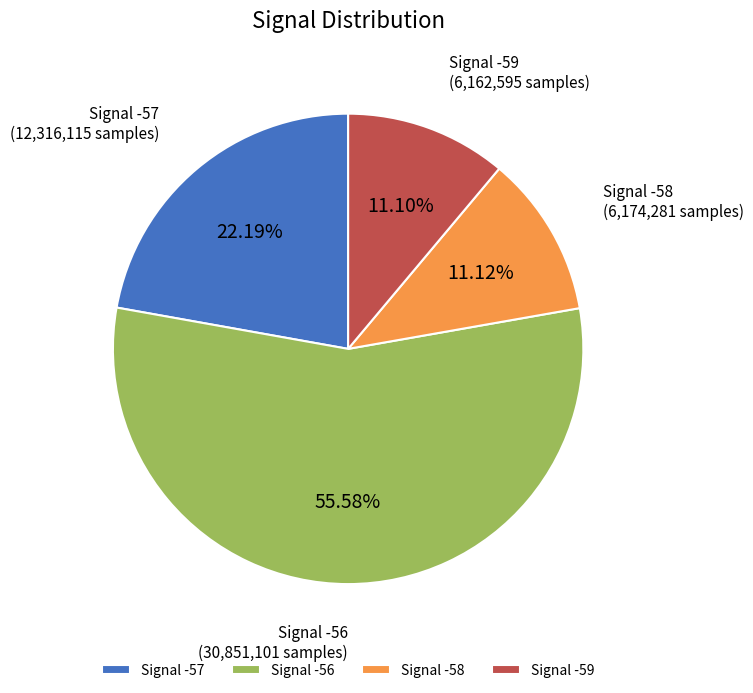

Combined, do Signal -58 and Signal -56 account for over 50%?

Yes